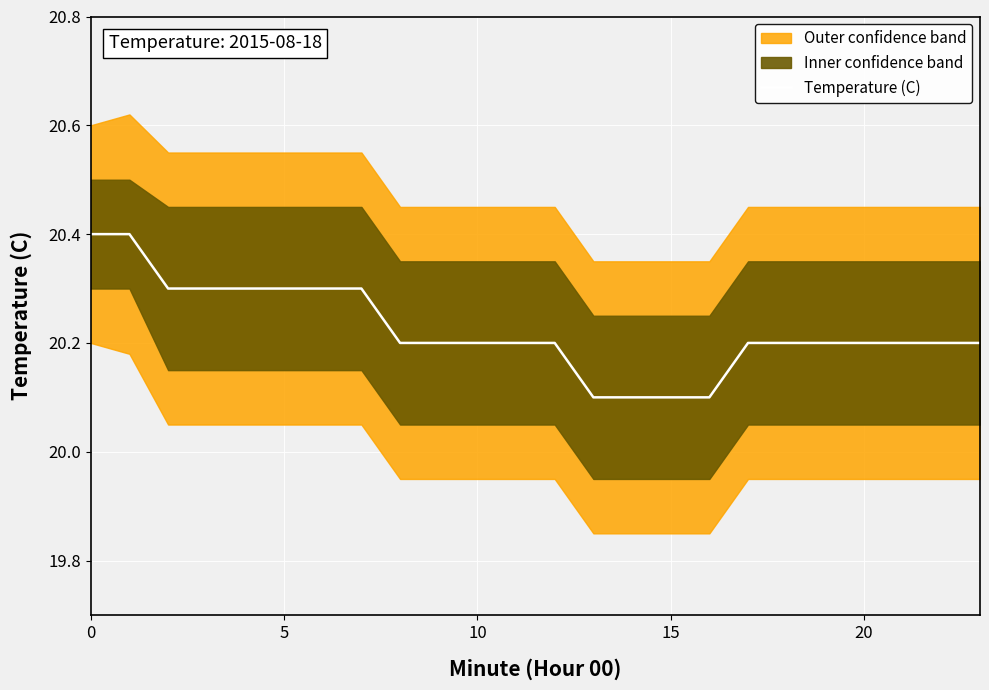

The chart shows a value of 9.1 at 7. True or false?

False